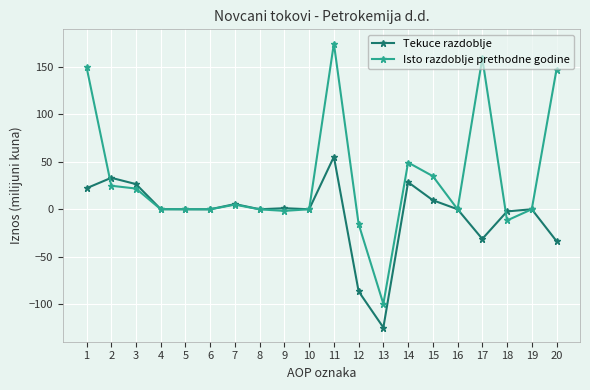

True or false: Tekuce razdoblje and Isto razdoblje prethodne godine cross at least once.

True